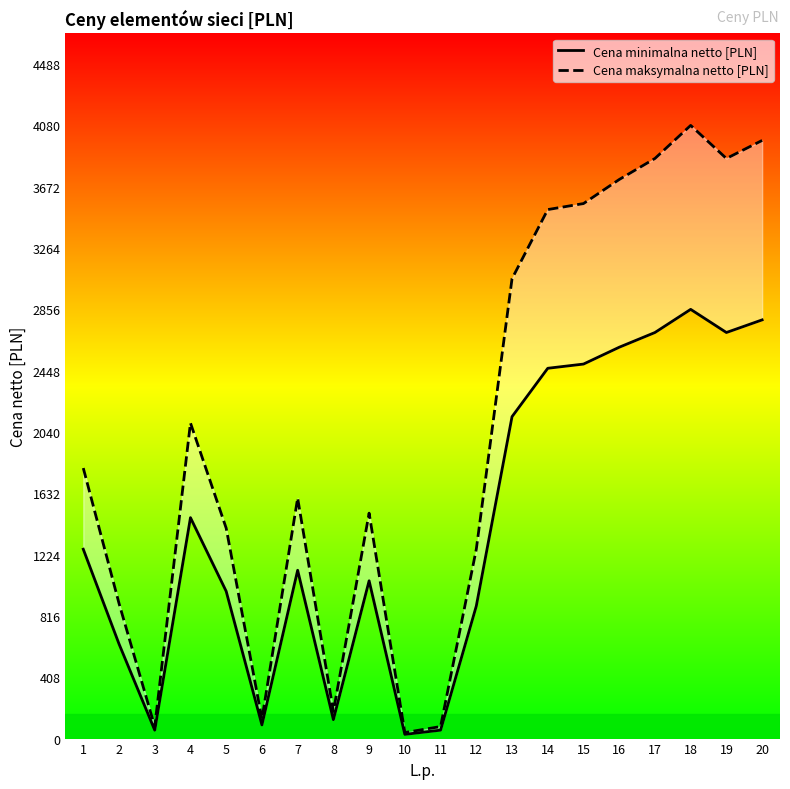

At which label is Cena minimalna netto [PLN] closest to 1442?

4